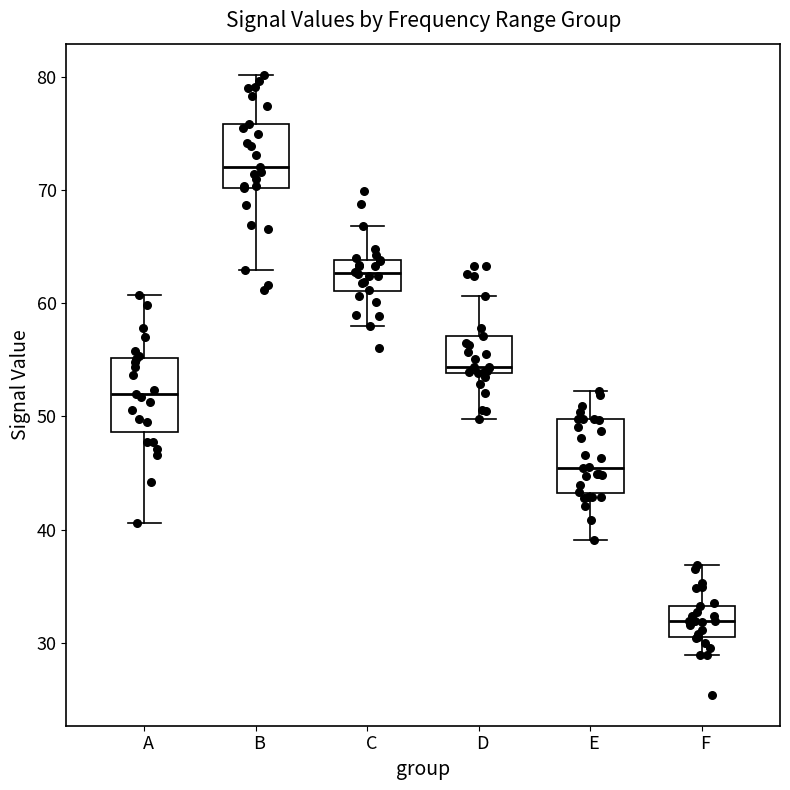

Reading left to right, read every box against the y-axis: the position of its median line, the range the box covers, and the ends of its whiskers. The values are not printed on the chart, so give them approximately, as read against the axis.

A: median 52, box 49 to 55, whiskers 41 to 61
B: median 72, box 70 to 76, whiskers 63 to 80
C: median 63, box 61 to 64, whiskers 58 to 67
D: median 54 (just above the box's lower edge), box 54 to 57, whiskers 50 to 61
E: median 45, box 43 to 50, whiskers 39 to 52
F: median 32, box 31 to 33, whiskers 29 to 37